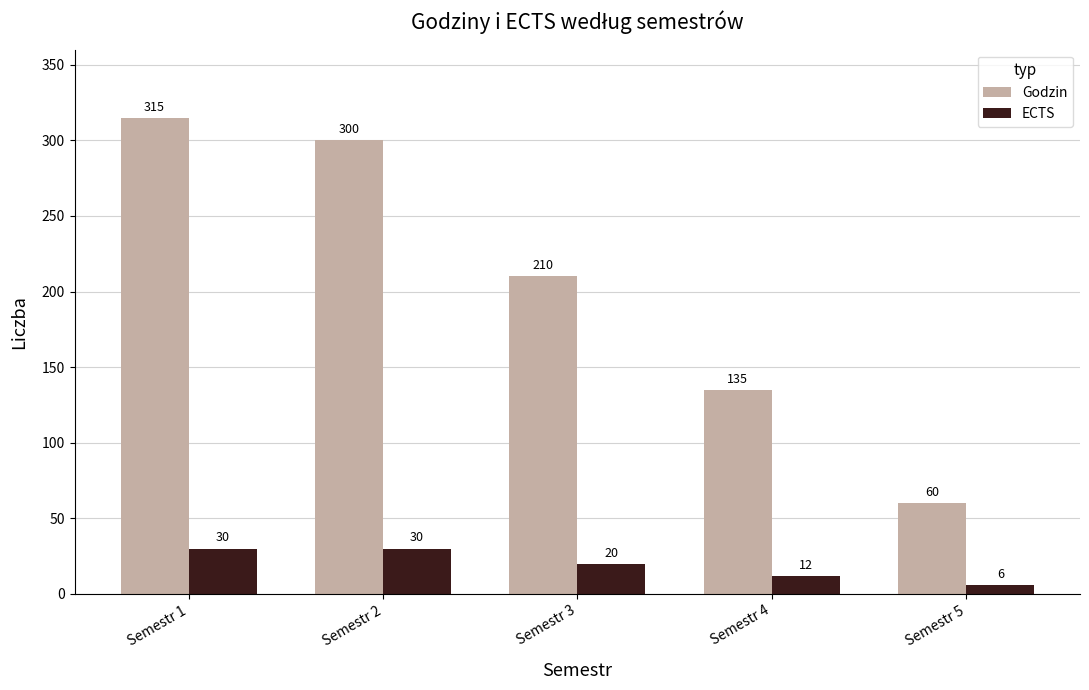

What is the average value of the Godzin series?

204